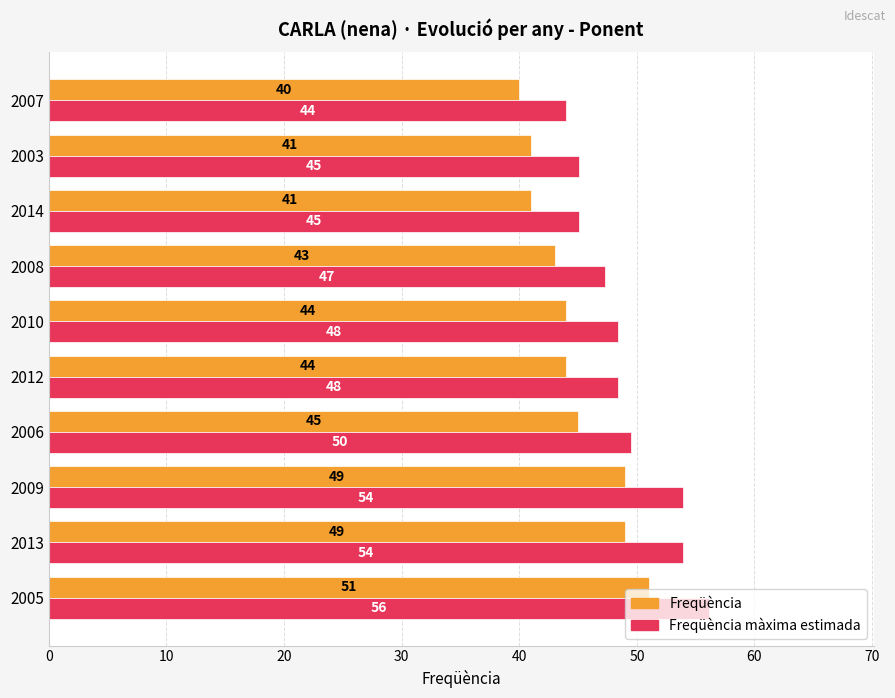

At which category does the chart reach its peak across all series?

2005